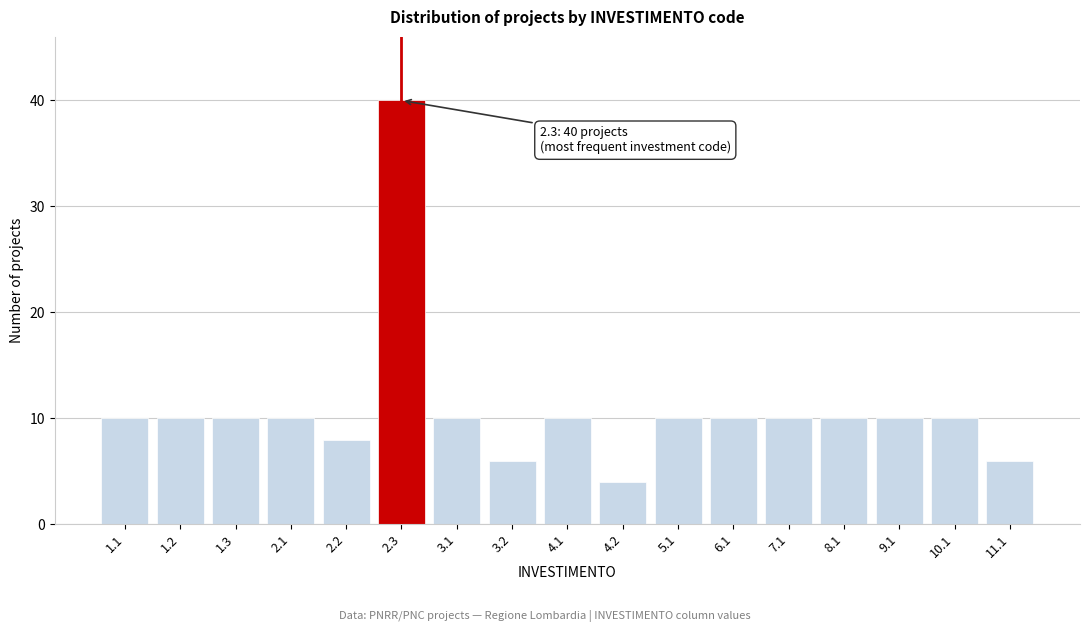

Reading left to right, list all the values displayed in this chart.

1.1=10	1.2=10	1.3=10	2.1=10	2.2=8	2.3=40	3.1=10	3.2=6	4.1=10	4.2=4	5.1=10	6.1=10	7.1=10	8.1=10	9.1=10	10.1=10	11.1=6